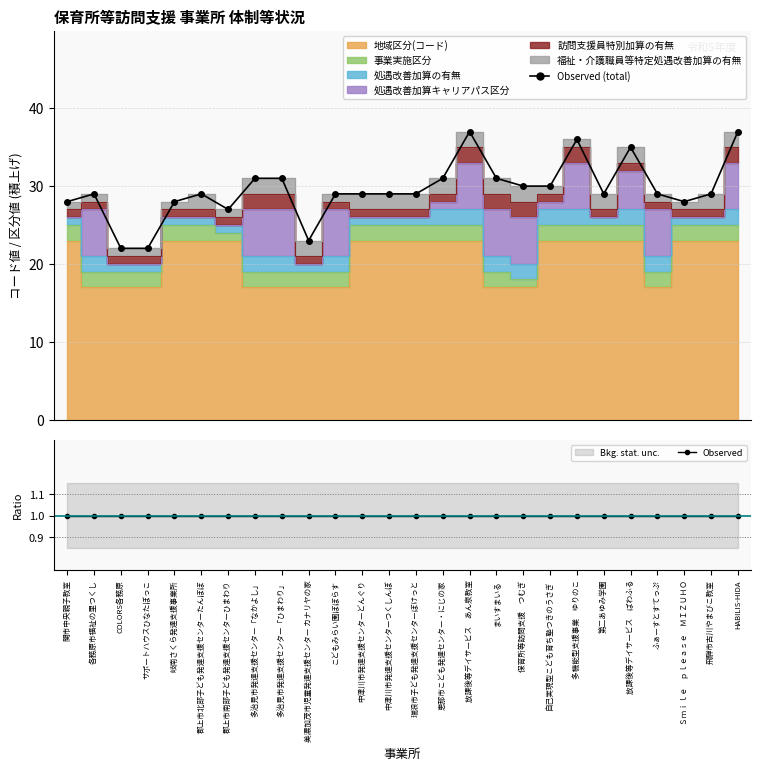

What is the label of the 25th point from the right?

各務原市福祉の里つくし